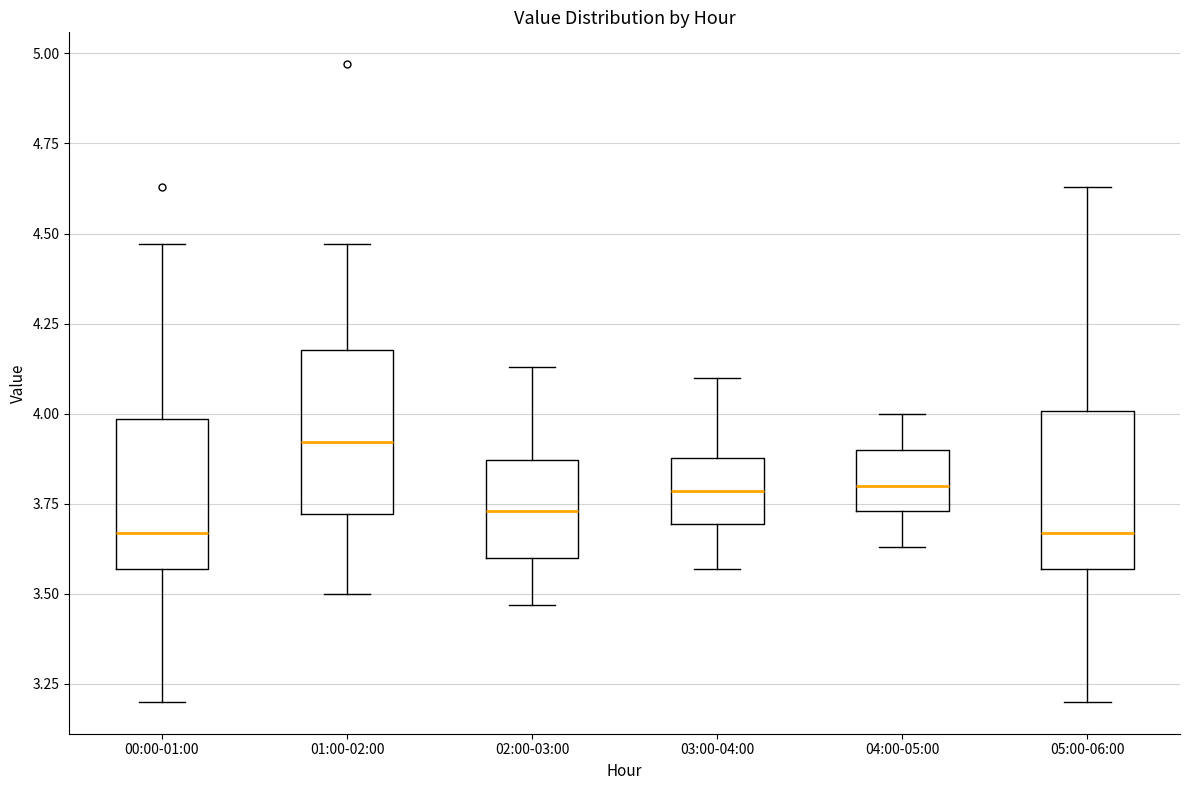

Where does the median line of the box for 00:00-01:00 sit on the y-axis? The values are not printed on the chart, so give them approximately, as read against the axis.

3.65